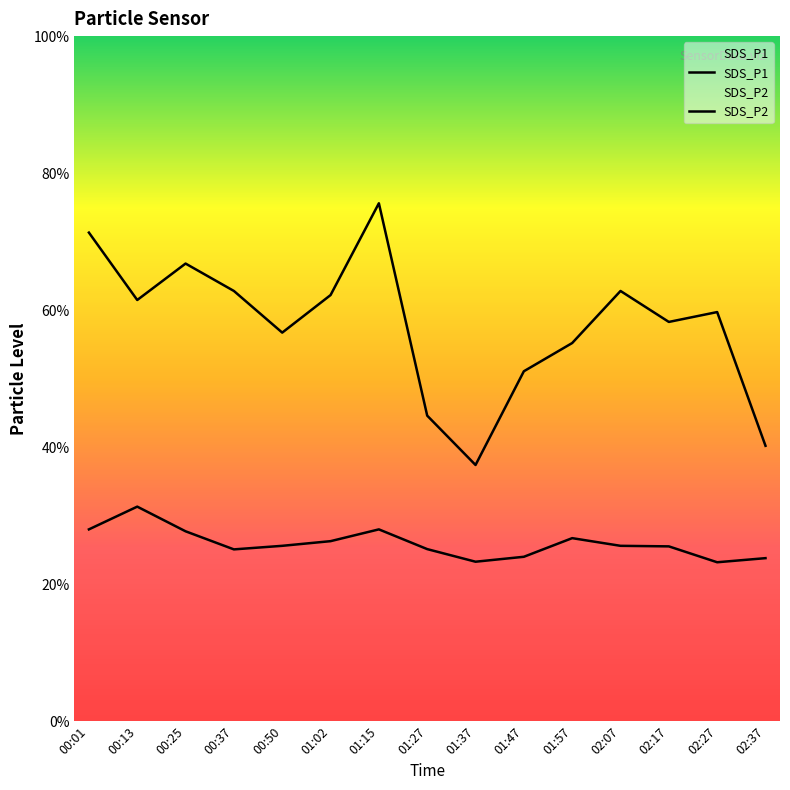

Does the chart display data point markers on the line(s)?

No